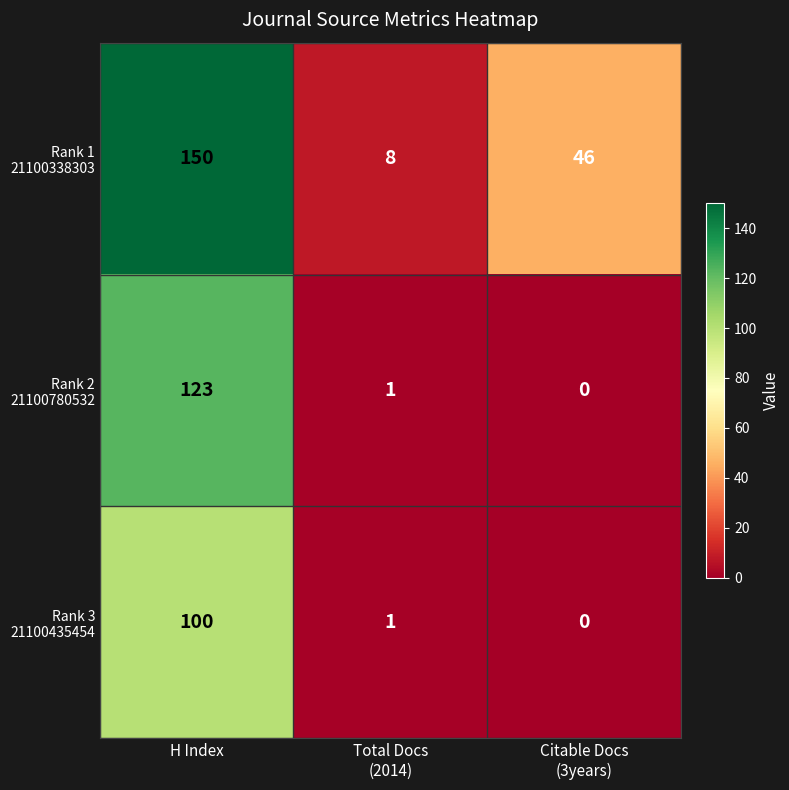

Count the number of data series in this chart.

3